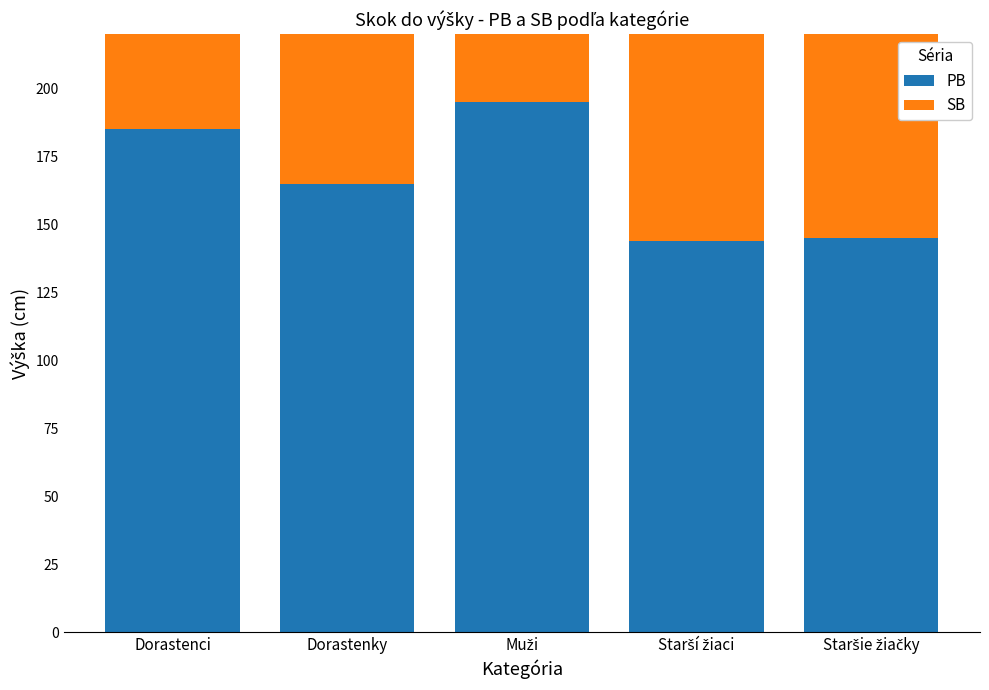

At which category does the chart reach its peak across all series?

Muži